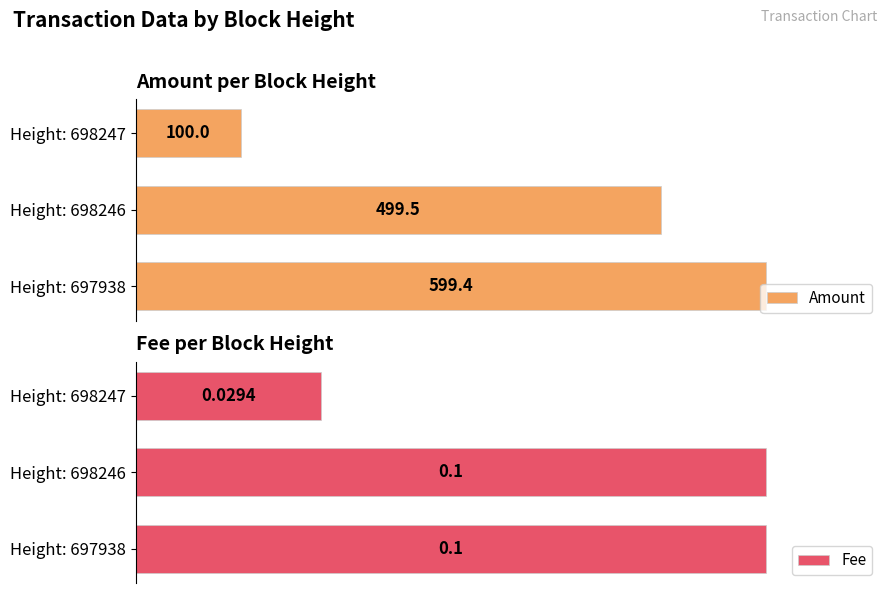

How many bars are there in each group?

2